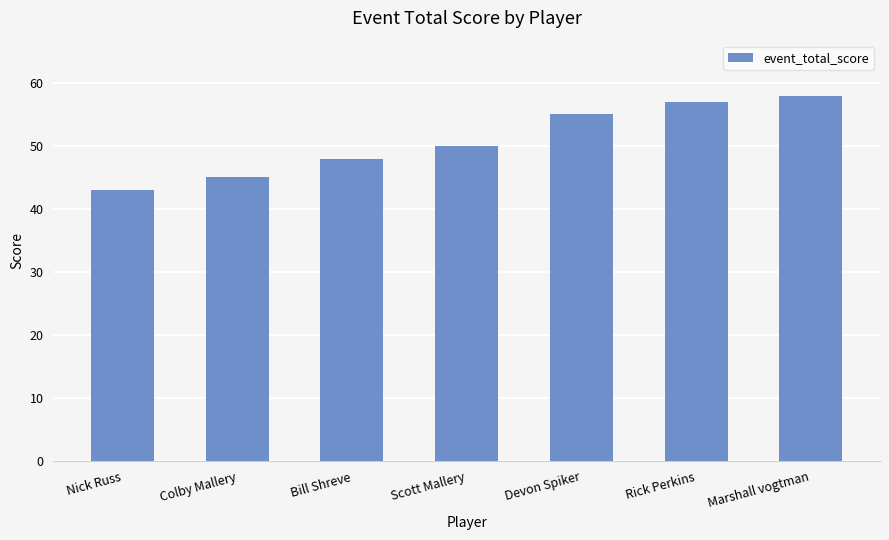

The value at Colby Mallery is 75. True or false?

False